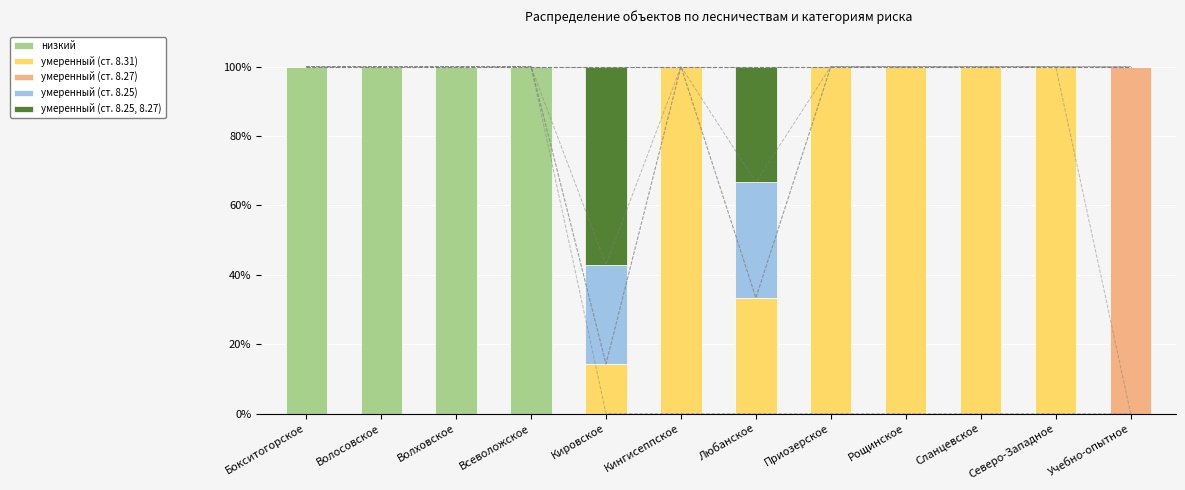

Reading left to right, what are all the values shown in this chart?

низкий: Бокситогорское=100.0	Волосовское=100.0	Волховское=100.0	Всеволожское=100.0	Кировское=0.0	Кингисеппское=0.0	Любанское=0.0	Приозерское=0.0	Рощинское=0.0	Сланцевское=0.0	Северо-Западное=0.0	Учебно-опытное=0.0
умеренный (ст. 8.31): Бокситогорское=0.0	Волосовское=0.0	Волховское=0.0	Всеволожское=0.0	Кировское=14.3	Кингисеппское=100.0	Любанское=33.3	Приозерское=100.0	Рощинское=100.0	Сланцевское=100.0	Северо-Западное=100.0	Учебно-опытное=0.0
умеренный (ст. 8.27): Бокситогорское=0.0	Волосовское=0.0	Волховское=0.0	Всеволожское=0.0	Кировское=0.0	Кингисеппское=0.0	Любанское=0.0	Приозерское=0.0	Рощинское=0.0	Сланцевское=0.0	Северо-Западное=0.0	Учебно-опытное=100.0
умеренный (ст. 8.25): Бокситогорское=0.0	Волосовское=0.0	Волховское=0.0	Всеволожское=0.0	Кировское=28.6	Кингисеппское=0.0	Любанское=33.3	Приозерское=0.0	Рощинское=0.0	Сланцевское=0.0	Северо-Западное=0.0	Учебно-опытное=0.0
умеренный (ст. 8.25, 8.27): Бокситогорское=0.0	Волосовское=0.0	Волховское=0.0	Всеволожское=0.0	Кировское=57.1	Кингисеппское=0.0	Любанское=33.3	Приозерское=0.0	Рощинское=0.0	Сланцевское=0.0	Северо-Западное=0.0	Учебно-опытное=0.0